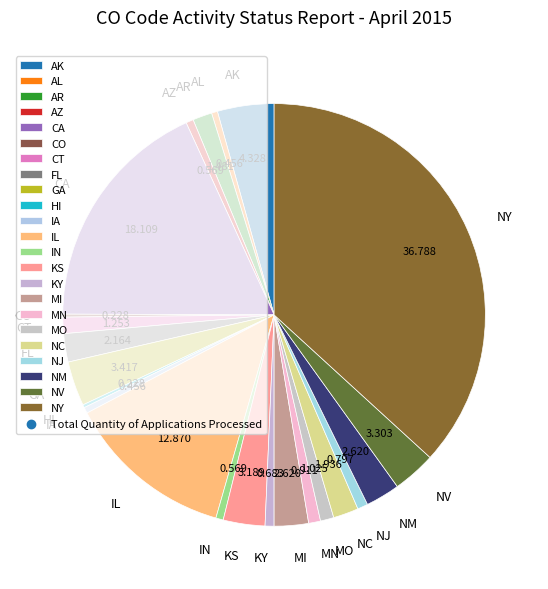

Combined, do KS and GA account for over 50%?

No